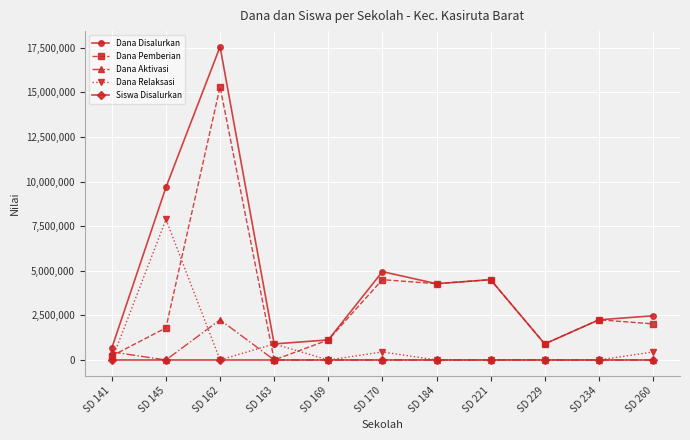

Between SD 170 and SD 184, which series saw the biggest shift?

Dana Disalurkan